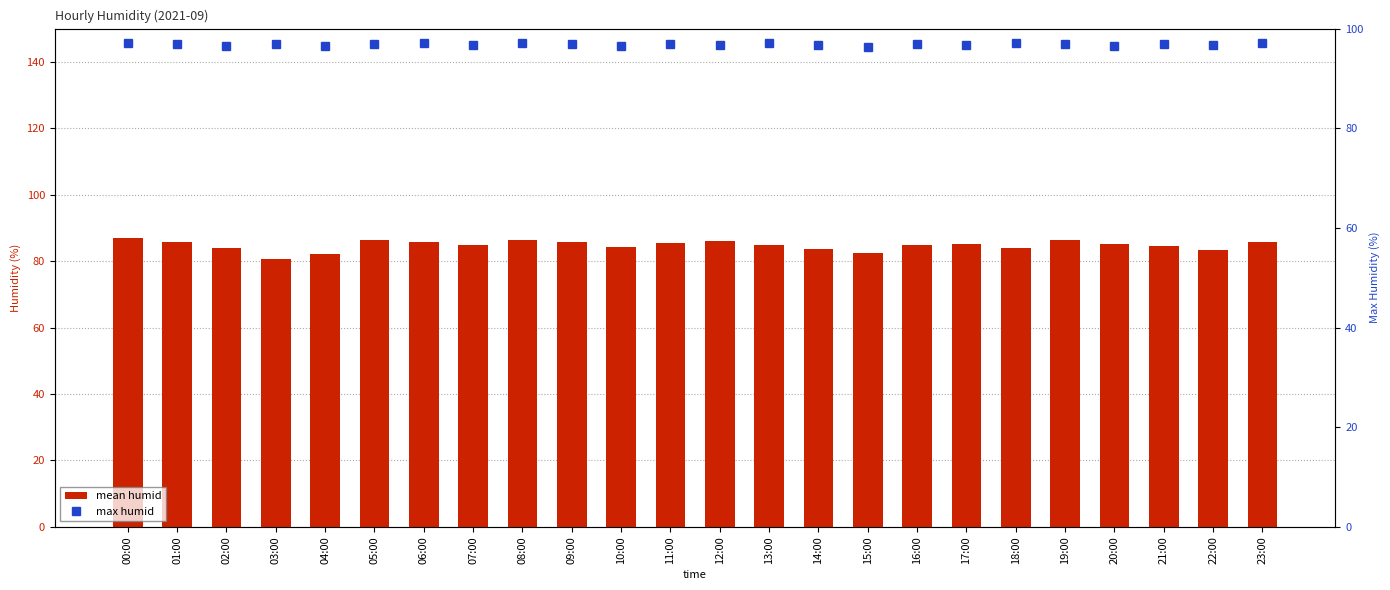

Rank the series at 15:00 from highest to lowest value.

max humid, mean humid